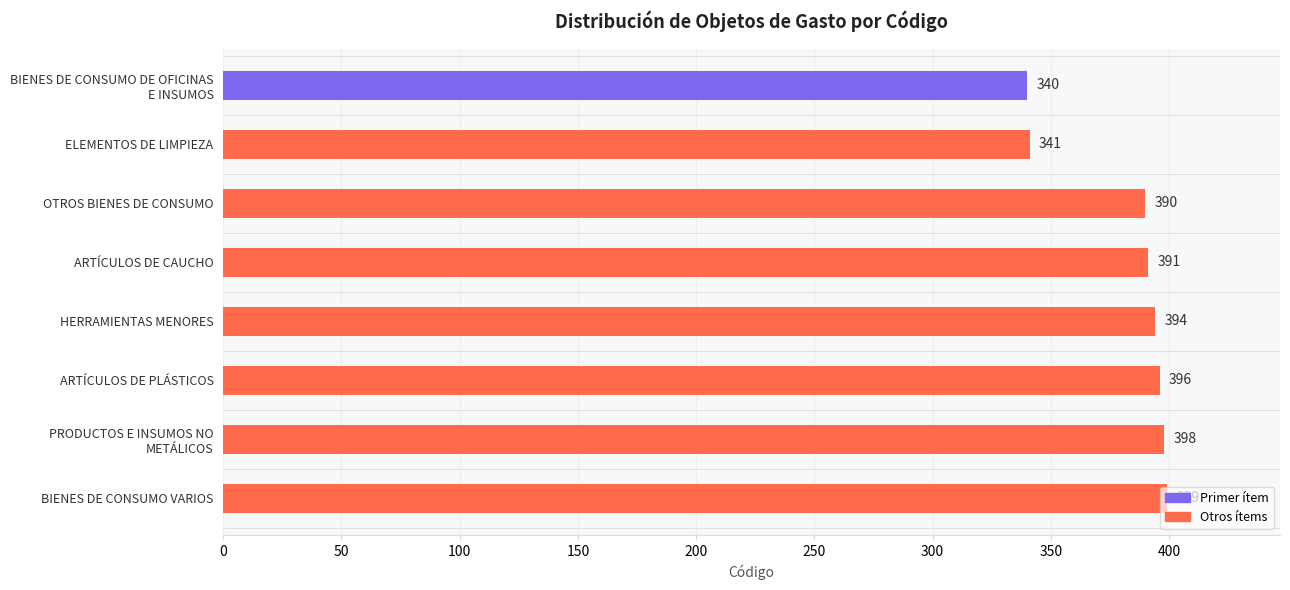

Rank the categories by value from highest to lowest.

BIENES DE CONSUMO VARIOS, PRODUCTOS E INSUMOS NO
METÁLICOS, ARTÍCULOS DE PLÁSTICOS, HERRAMIENTAS MENORES, ARTÍCULOS DE CAUCHO, OTROS BIENES DE CONSUMO, ELEMENTOS DE LIMPIEZA, BIENES DE CONSUMO DE OFICINAS
E INSUMOS